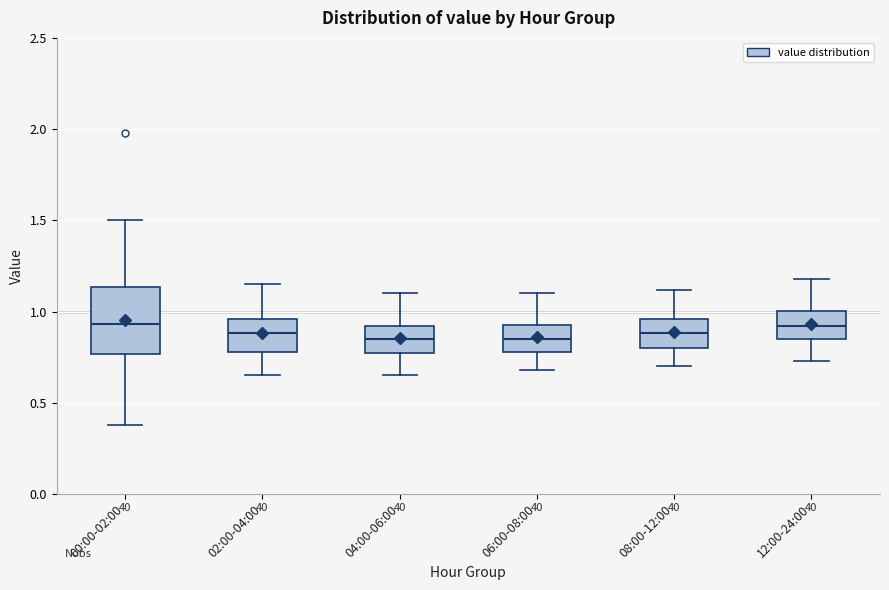

Reading left to right, transcribe this box plot: for each box, give where its median line is, the range the box spans, and where its two whiskers end, as read against the y-axis. The values are not printed on the chart, so give them approximately, as read against the axis.

00:00-02:00: median 0.95, box 0.75 to 1.15, whiskers 0.40 to 1.50
02:00-04:00: median 0.90, box 0.80 to 0.95, whiskers 0.65 to 1.15
04:00-06:00: median 0.85, box 0.75 to 0.90, whiskers 0.65 to 1.10
06:00-08:00: median 0.85, box 0.80 to 0.95, whiskers 0.70 to 1.10
08:00-12:00: median 0.90, box 0.80 to 0.95, whiskers 0.70 to 1.10
12:00-24:00: median 0.90, box 0.85 to 1.00, whiskers 0.75 to 1.20